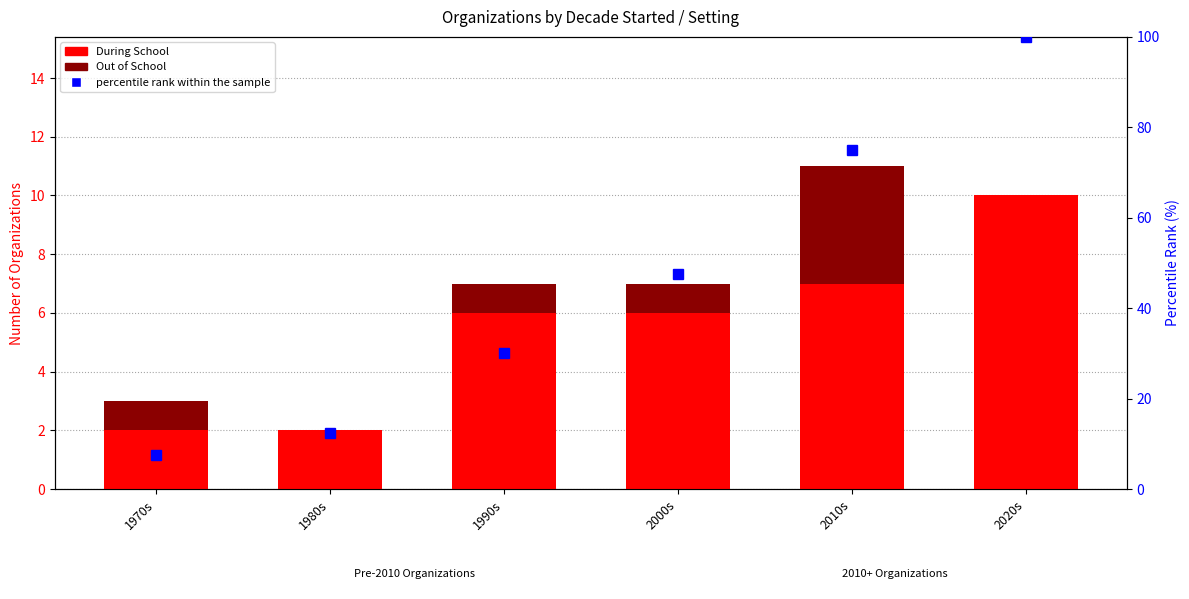

What position from the left is 1970s?

1